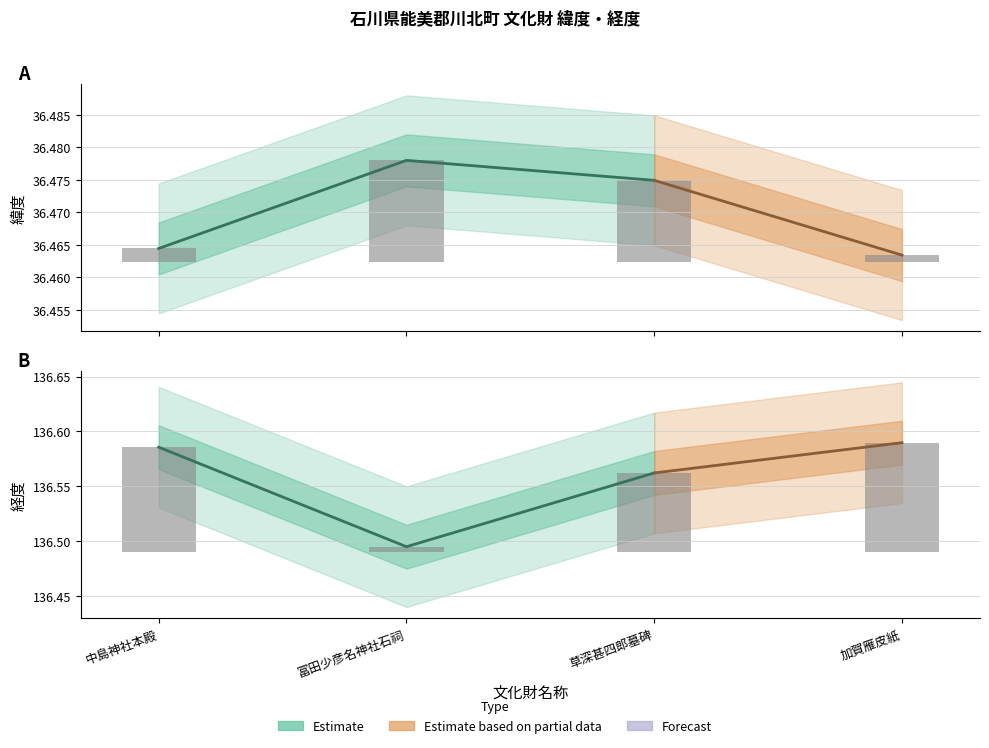

What is the value of the 4th bar from the left?

0.1